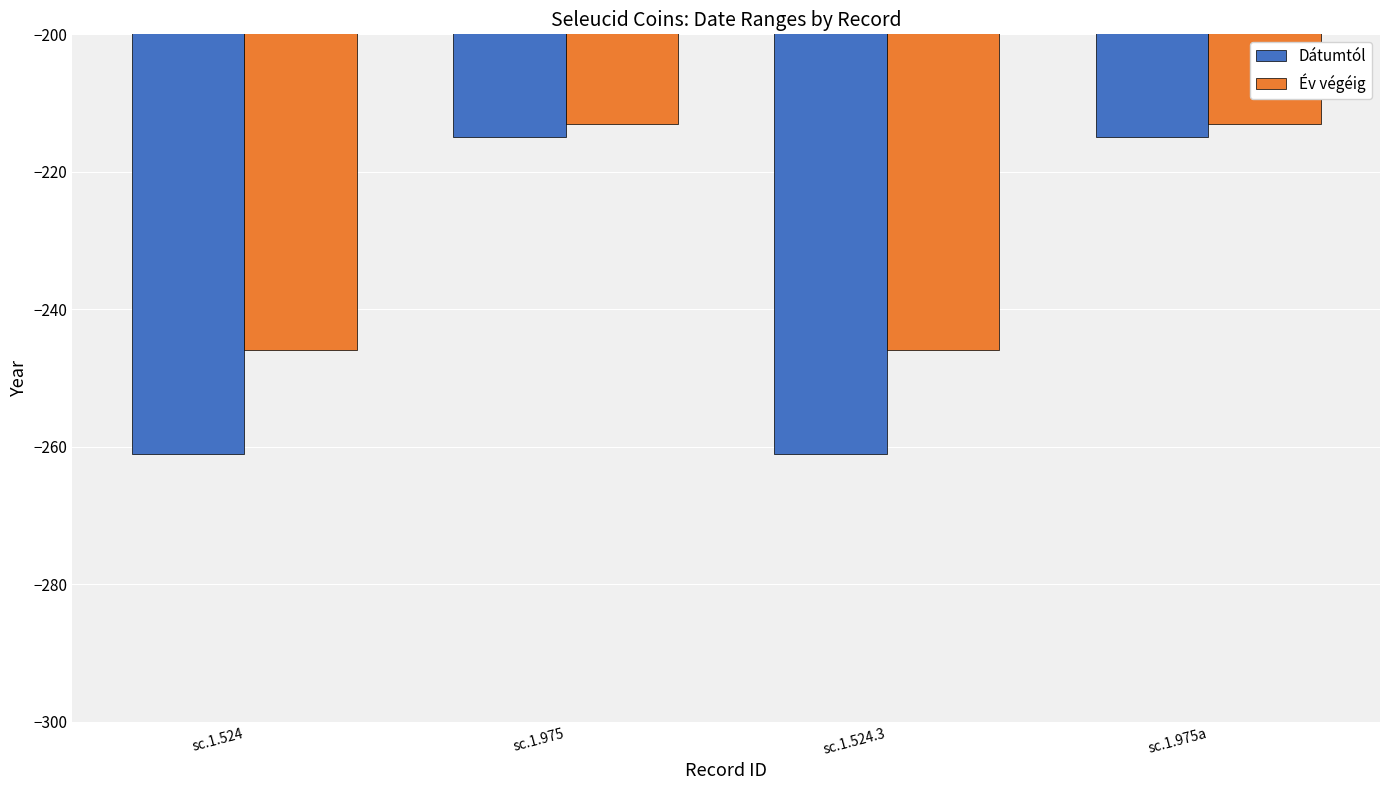

What is the difference between the highest and lowest values at sc.1.524.3?

15